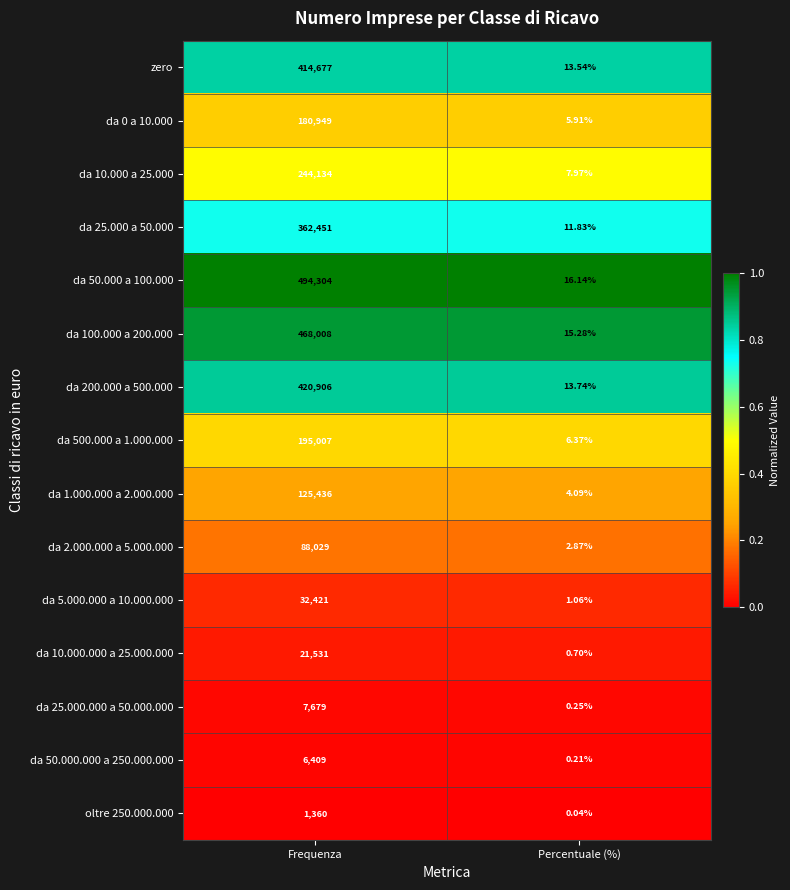

Is the value of da 500.000 a 1.000.000 at Frequenza greater than the value of da 25.000 a 50.000 at Percentuale (%)?

Yes